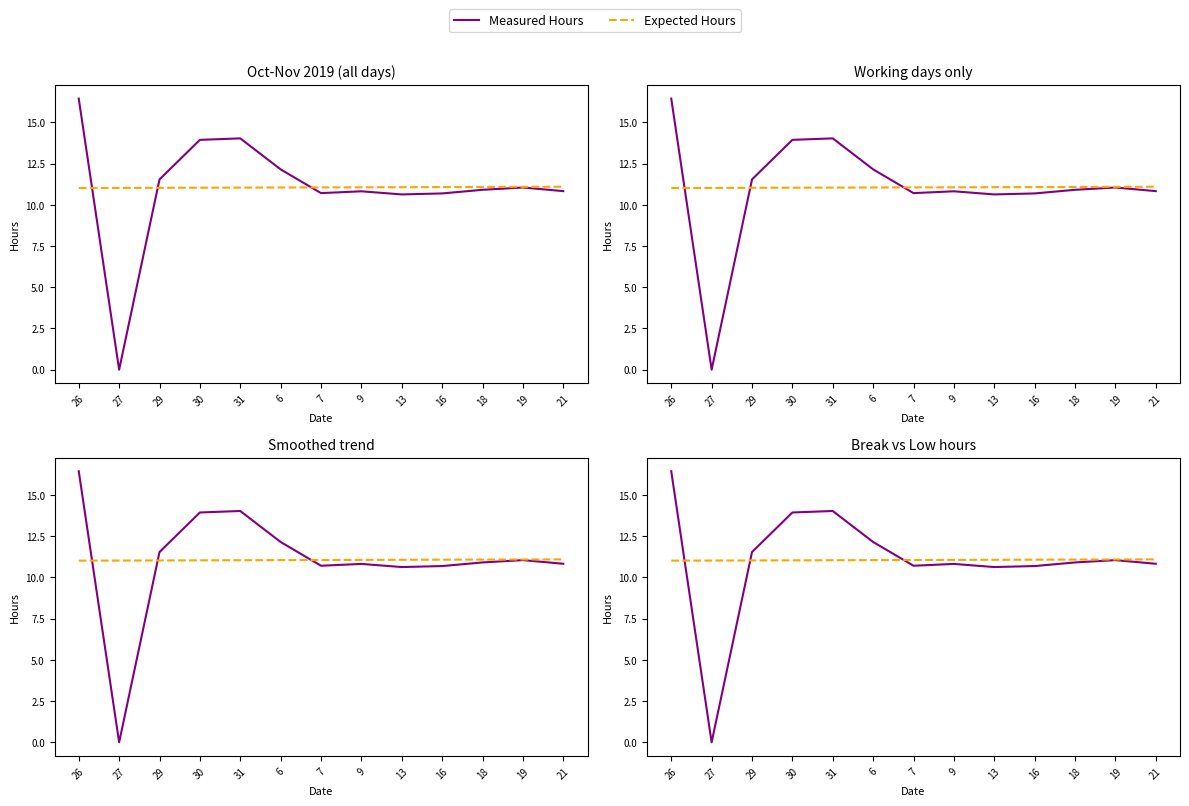

After their last crossing, which series has the higher values: Measured Hours or Expected Hours?

Expected Hours